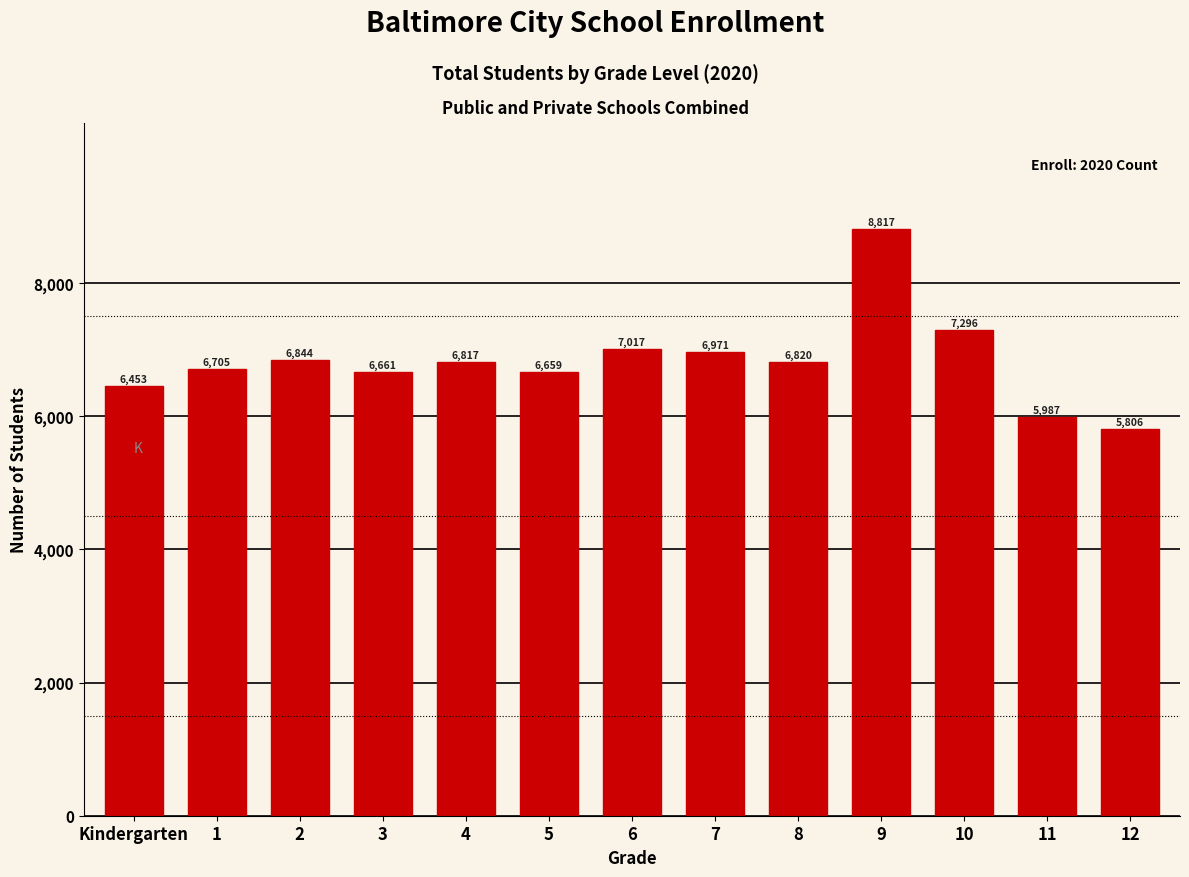

How many values are below 6817?

6